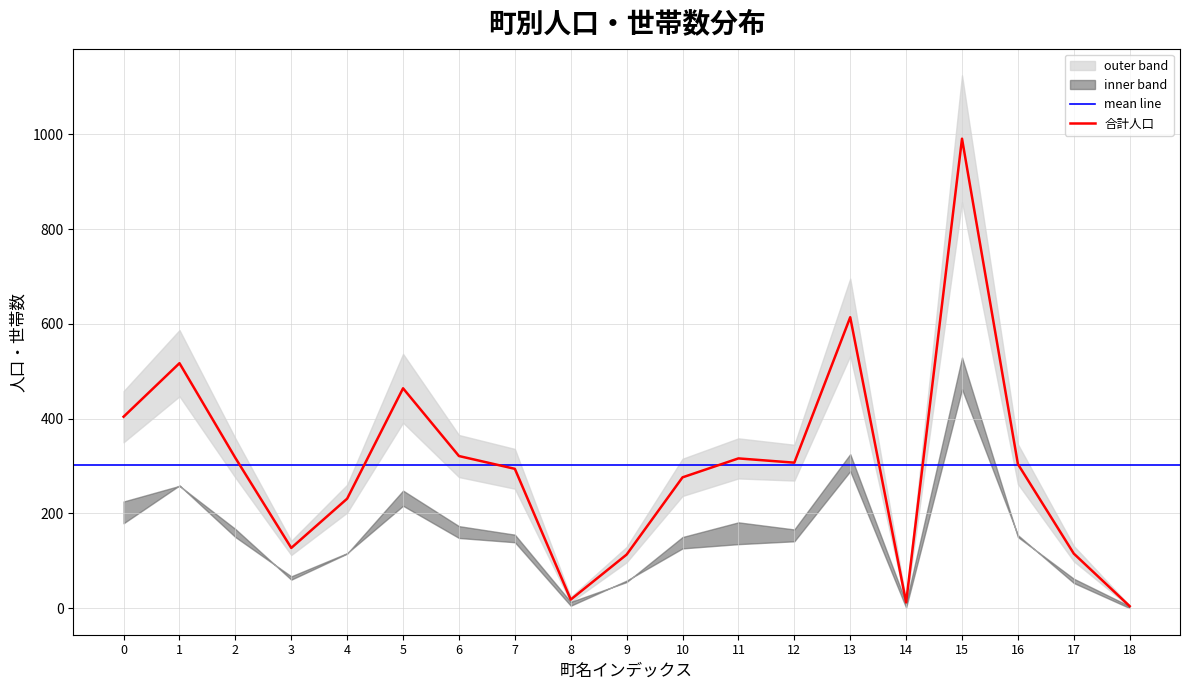

True or false: 女性人口 and 合計人口 cross at least once.

False